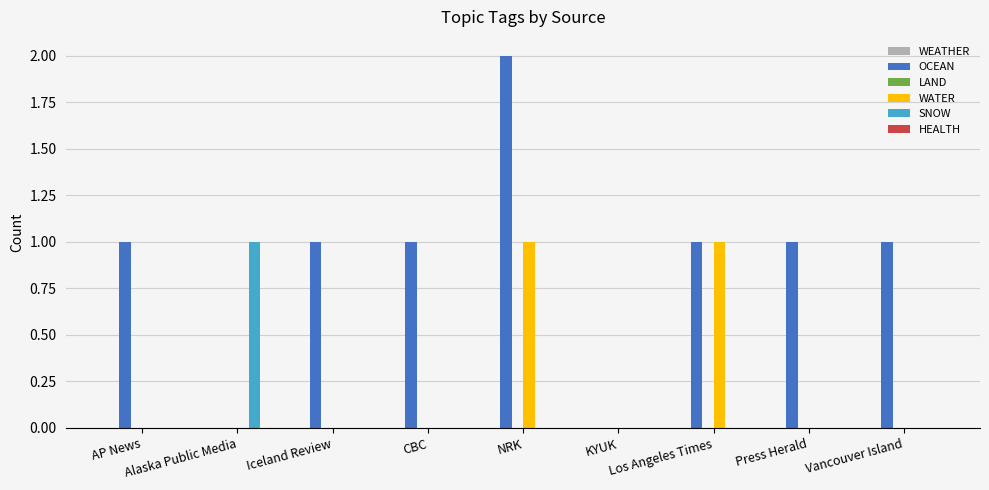

What is the sum of all OCEAN values?

8